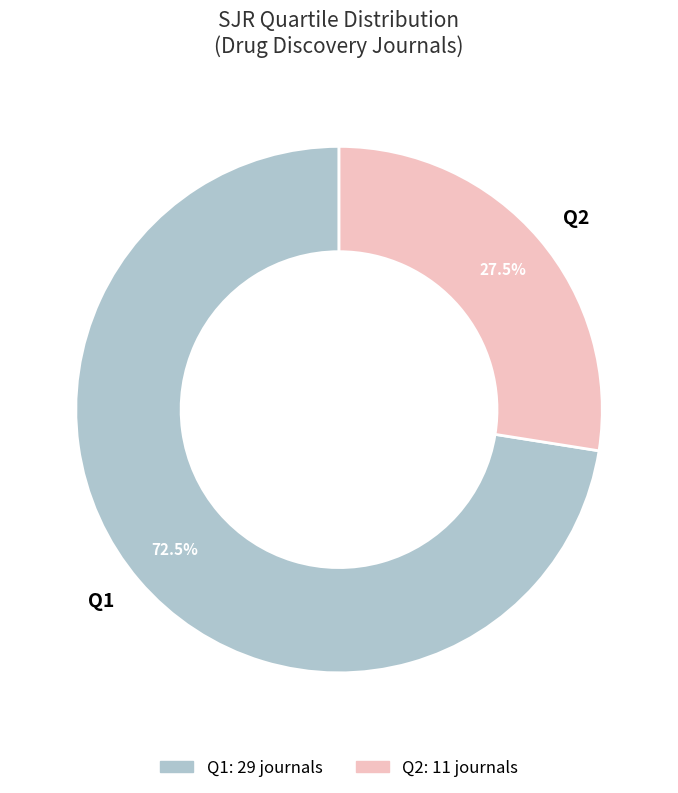

Combined, do Q2 and Q1 account for over 50%?

Yes